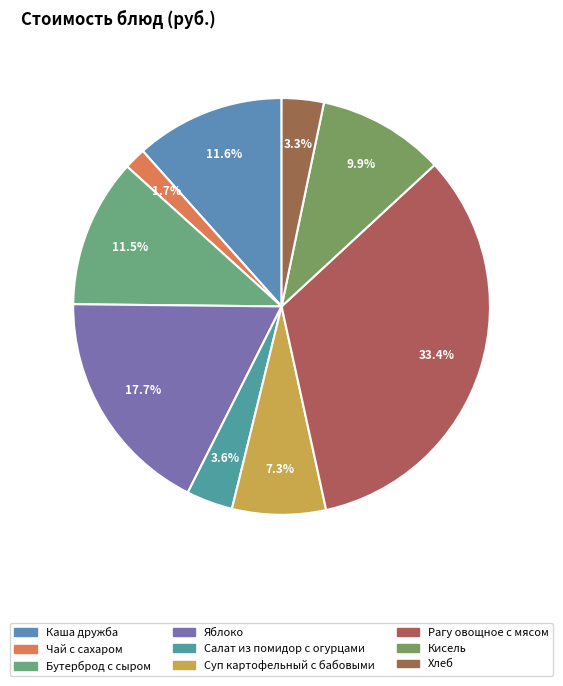

Count the number of slices in the pie.

9